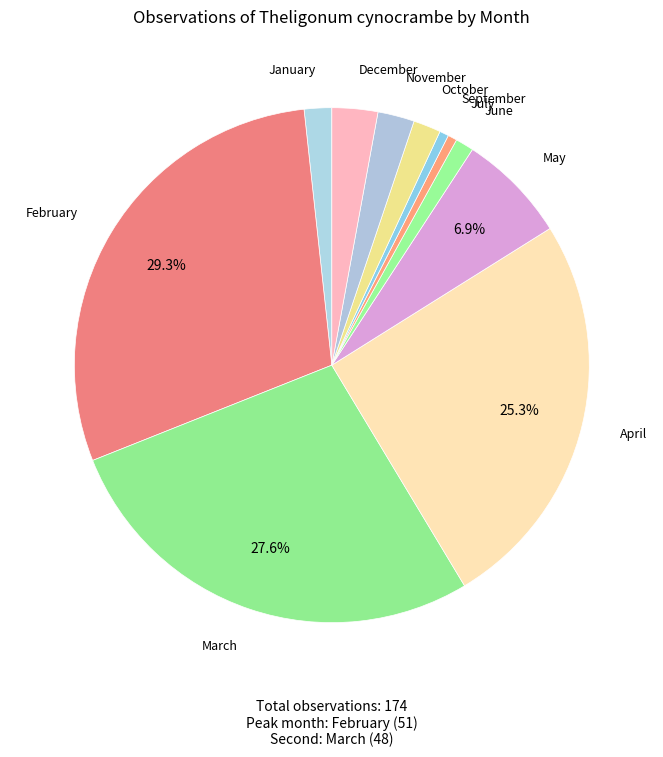

Count the number of slices in the pie.

11